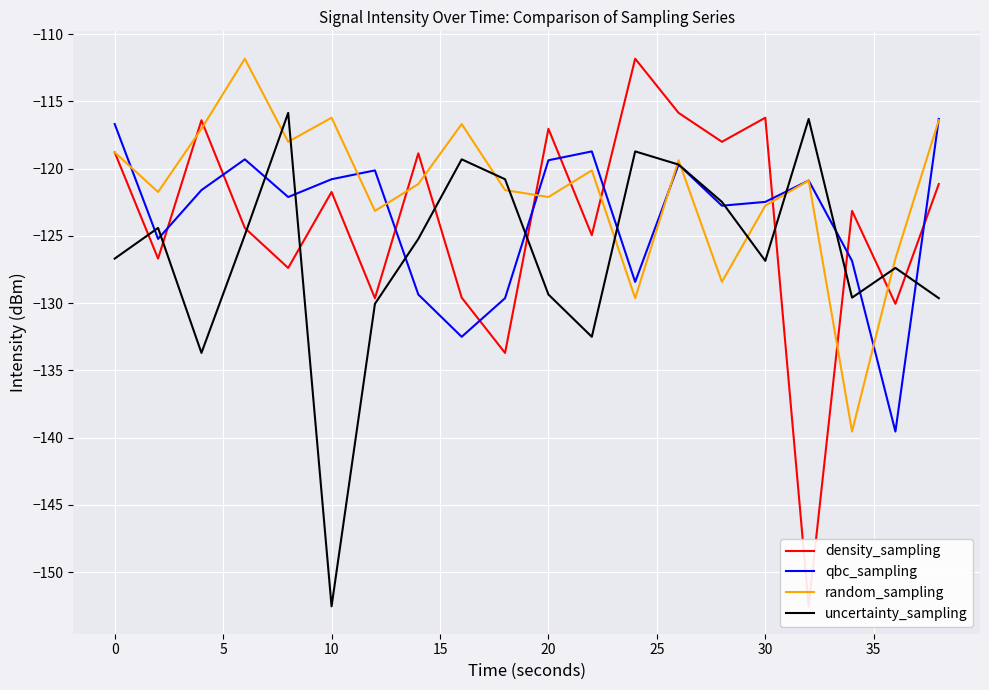

What is the maximum value shown in the chart?

-111.8